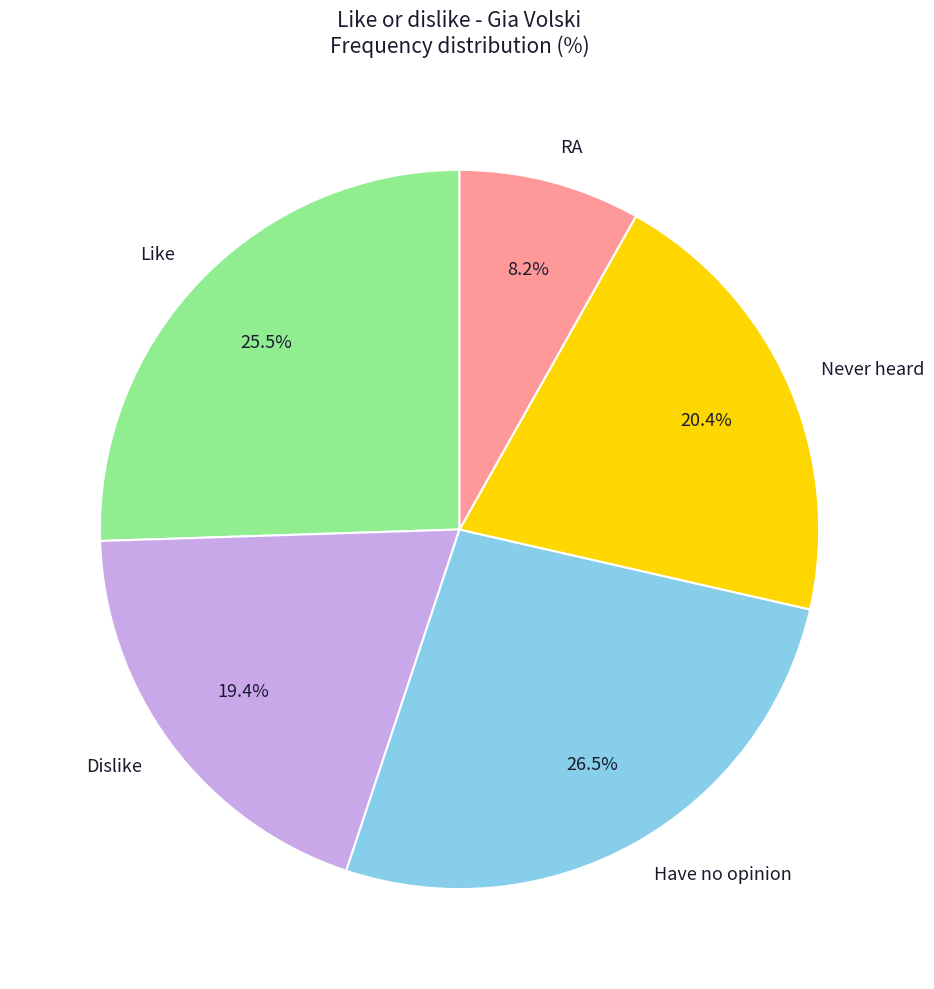

To the nearest percent, what is the average slice percentage?

20%